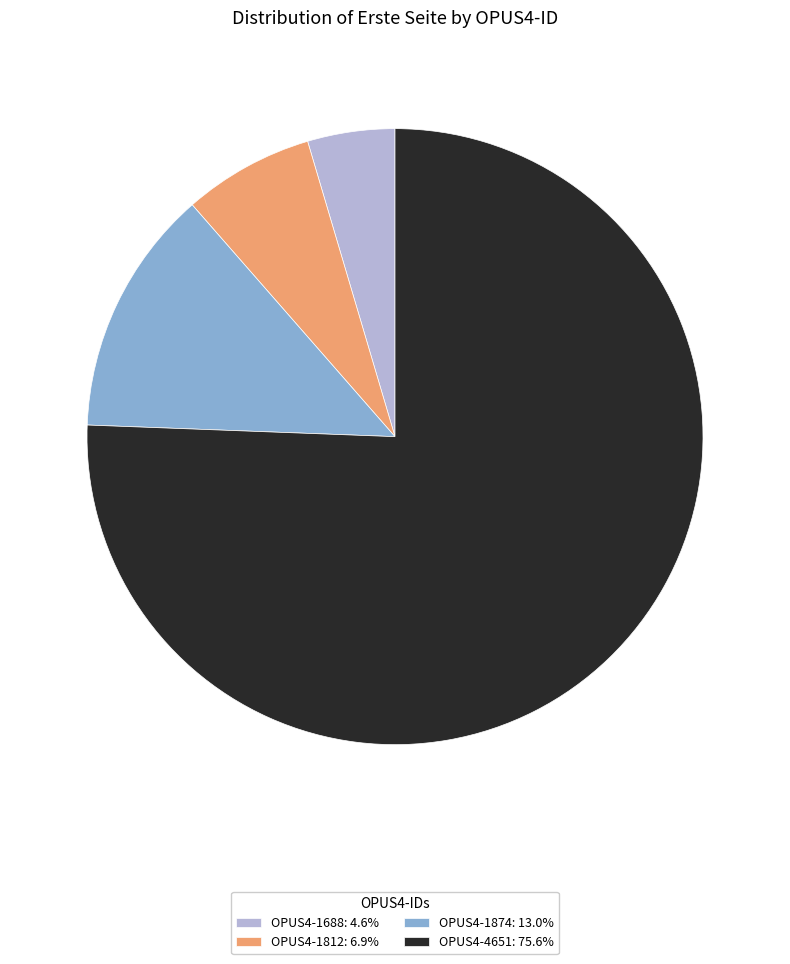

Count the number of slices in the pie.

4